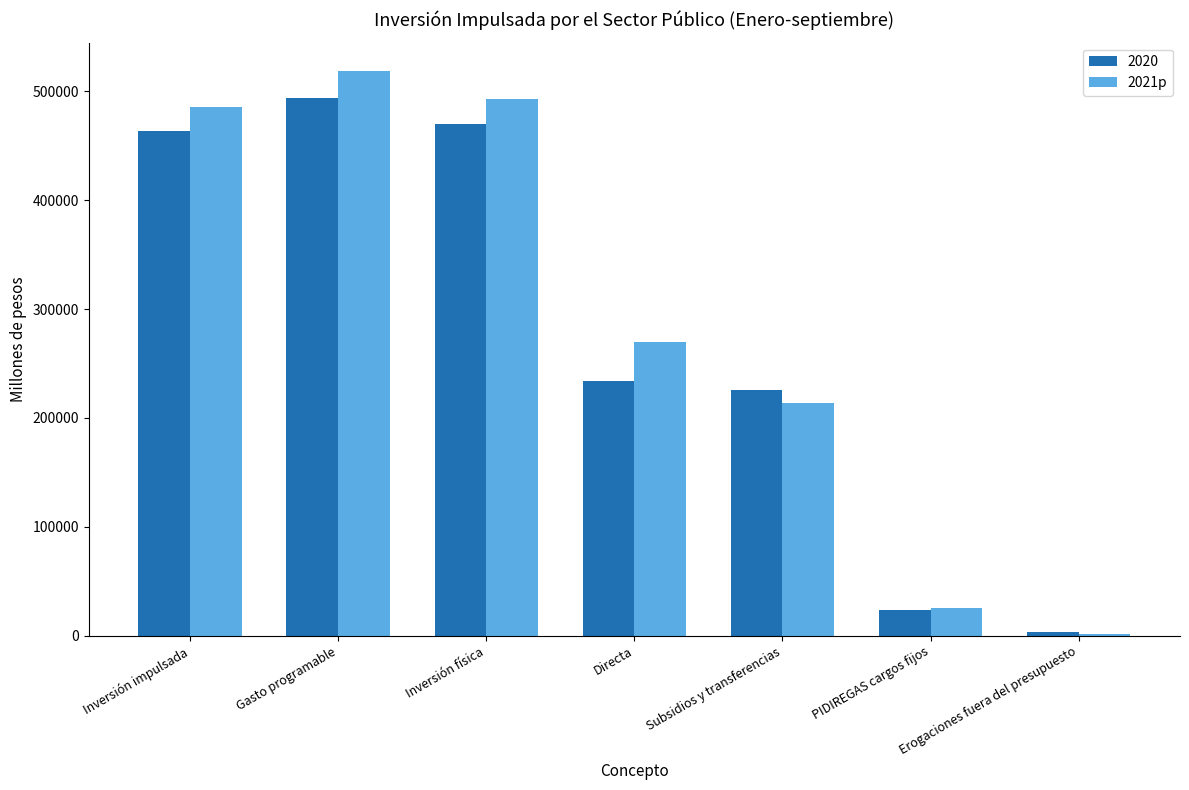

What is the sum of all 2020 values?

1914341.4